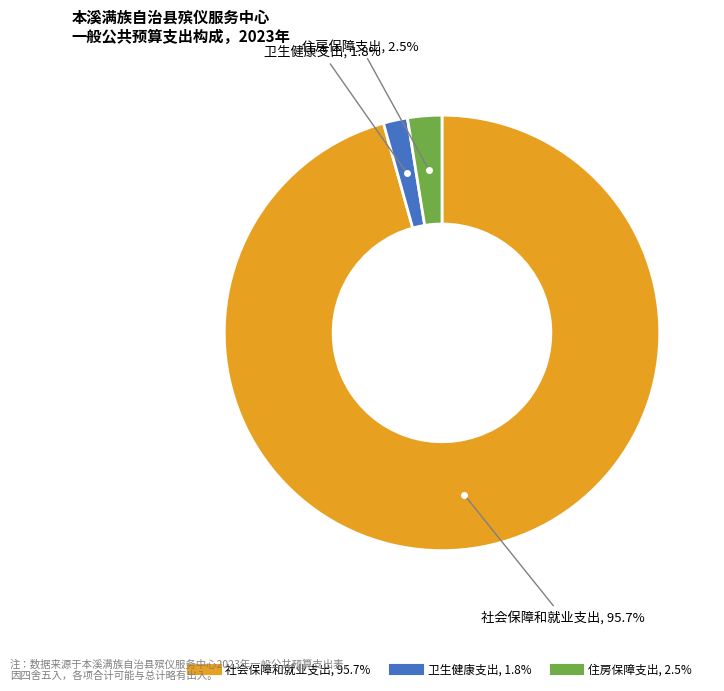

Count the number of slices in the pie.

3